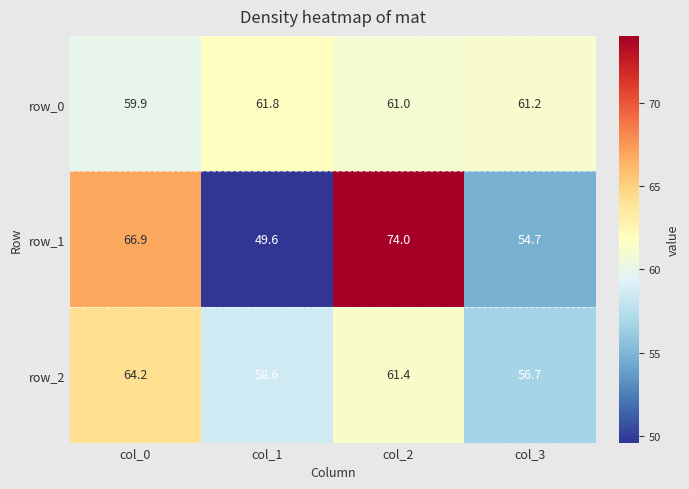

What value does the row_2 series have at col_3?

56.7